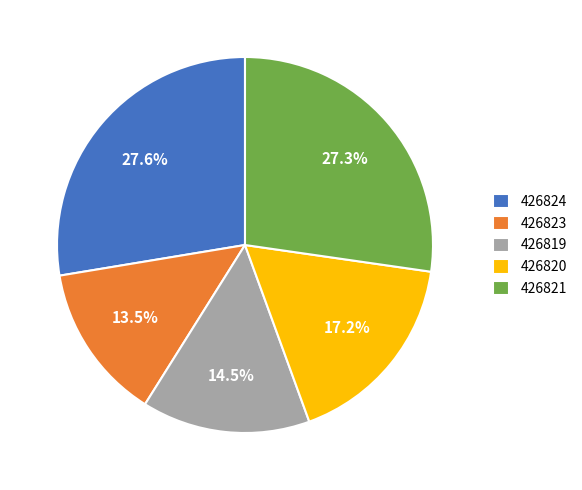

Between 426823 and 426821, which is larger?

426821